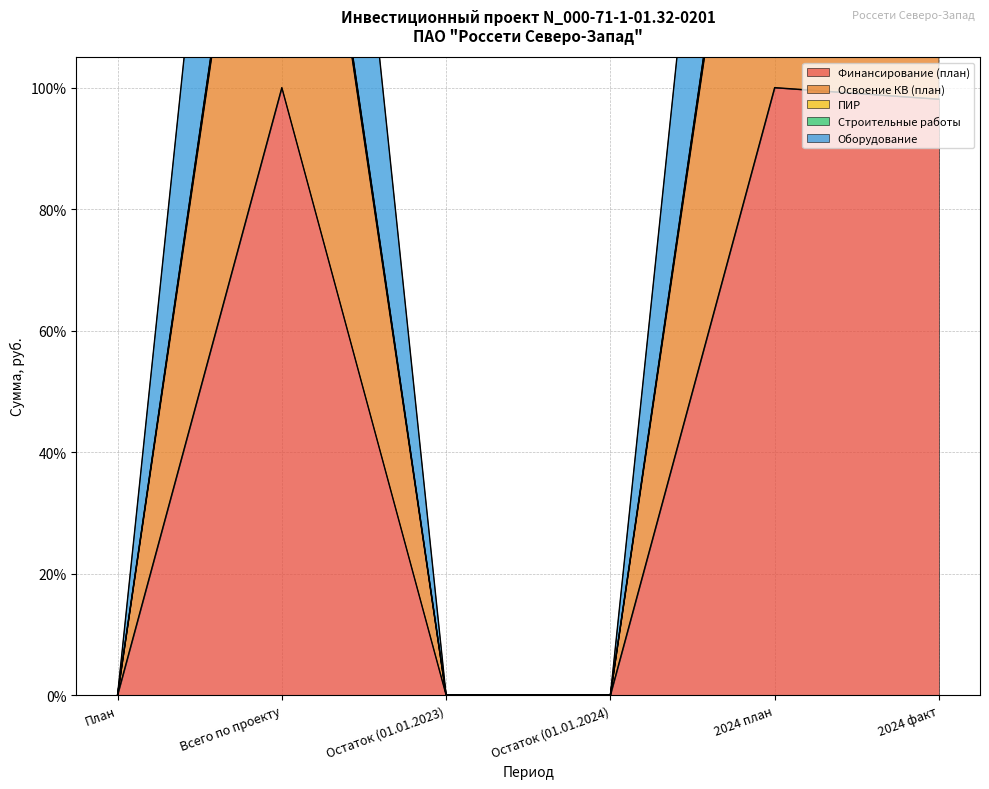

What is the label of the 6th point from the left?

2024 факт